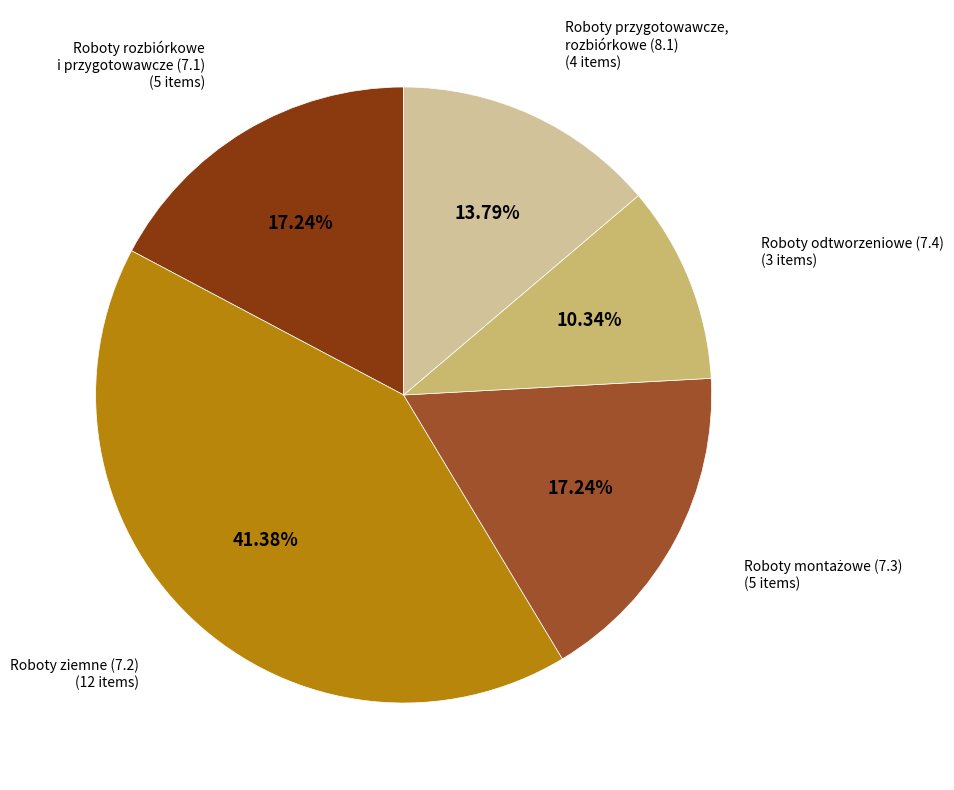

Is there a majority slice in this chart?

No